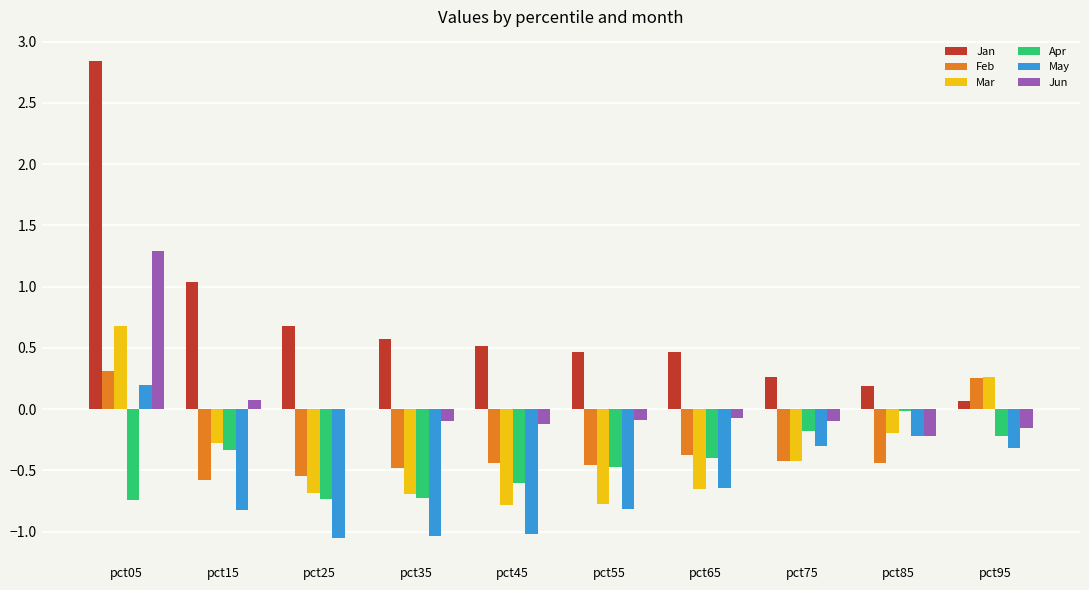

What is the sum of the Jan values at pct35 and pct85?

0.8